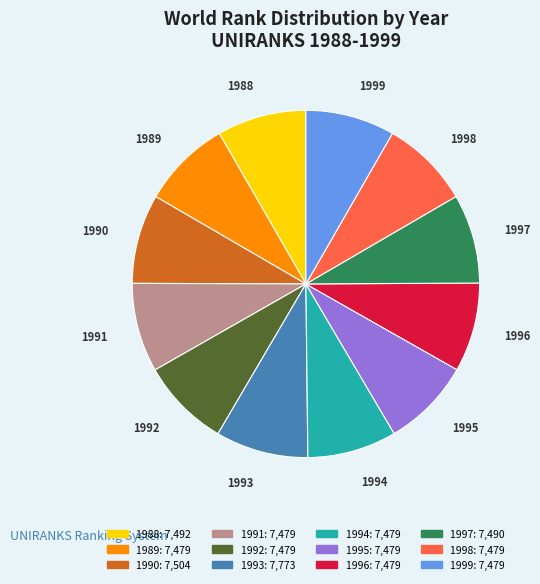

What is the ratio of the value at 1996 to the value at 1994?

1.0